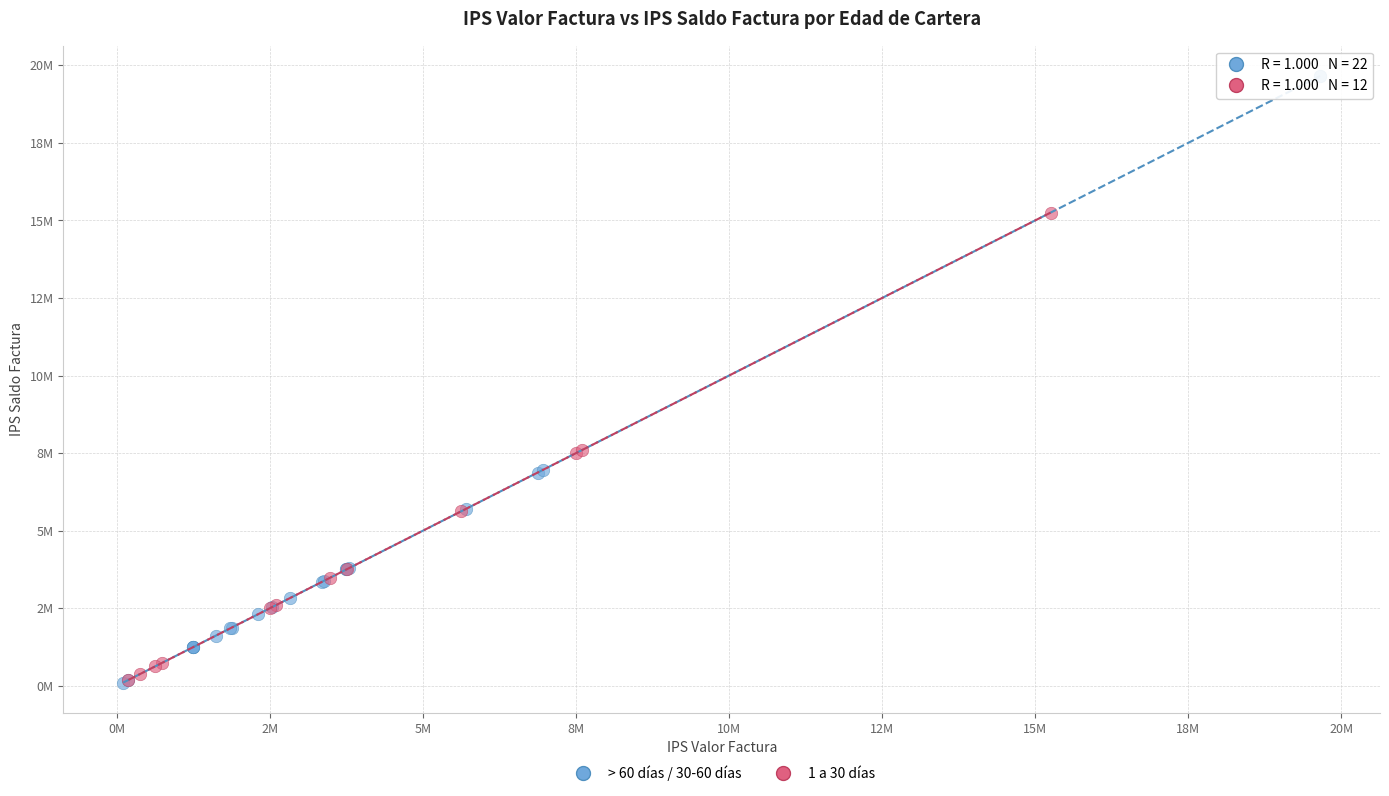

Which series has the largest Y range (max minus min)?

> 60 días / 30-60 días